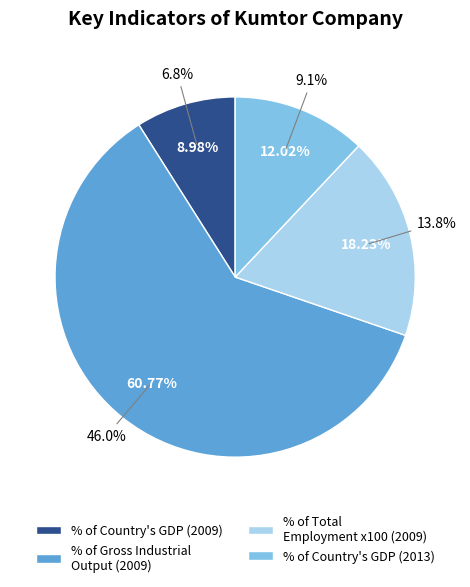

What is the largest slice in the pie chart?

% of Gross Industrial Output (2009)